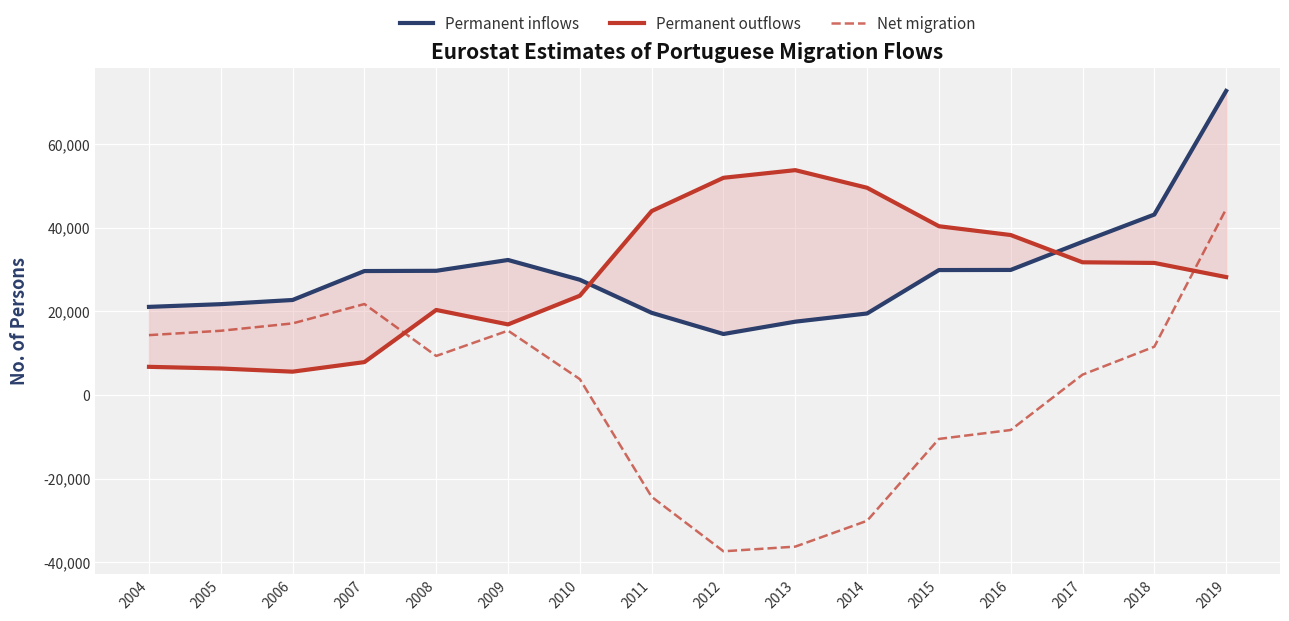

How many values in the Permanent outflows series exceed 31600?

7